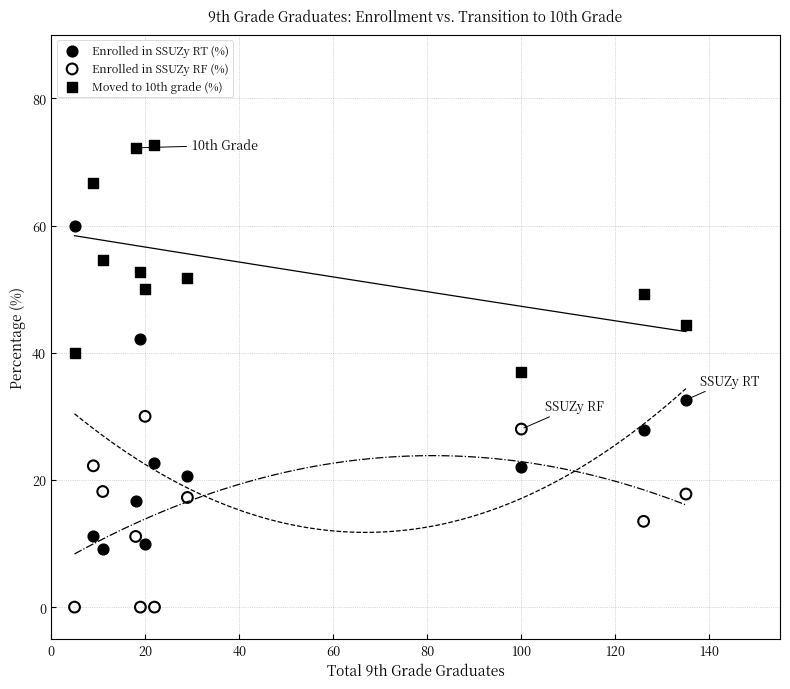

Which series has the widest spread of Y values?

Enrolled in SSUZy RT (%)